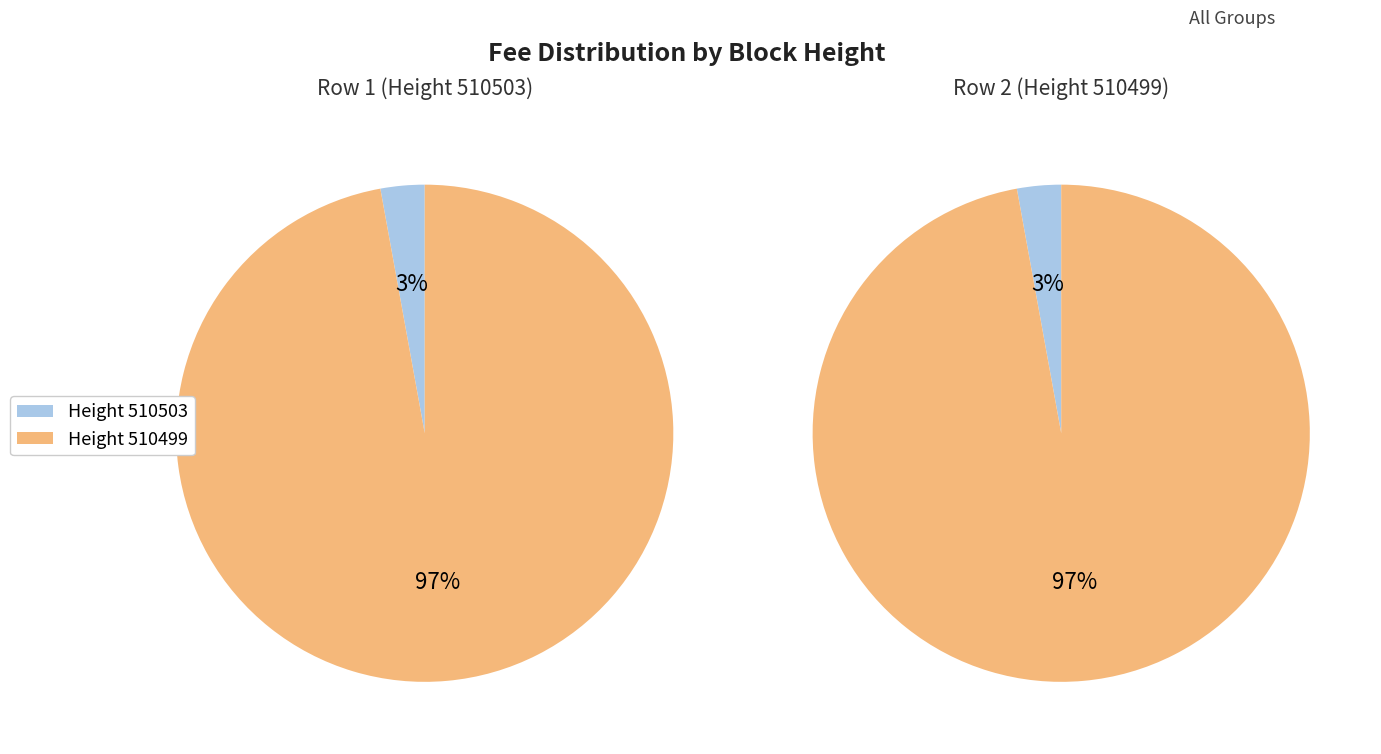

How much of the chart is everything except 510503?

97.1%